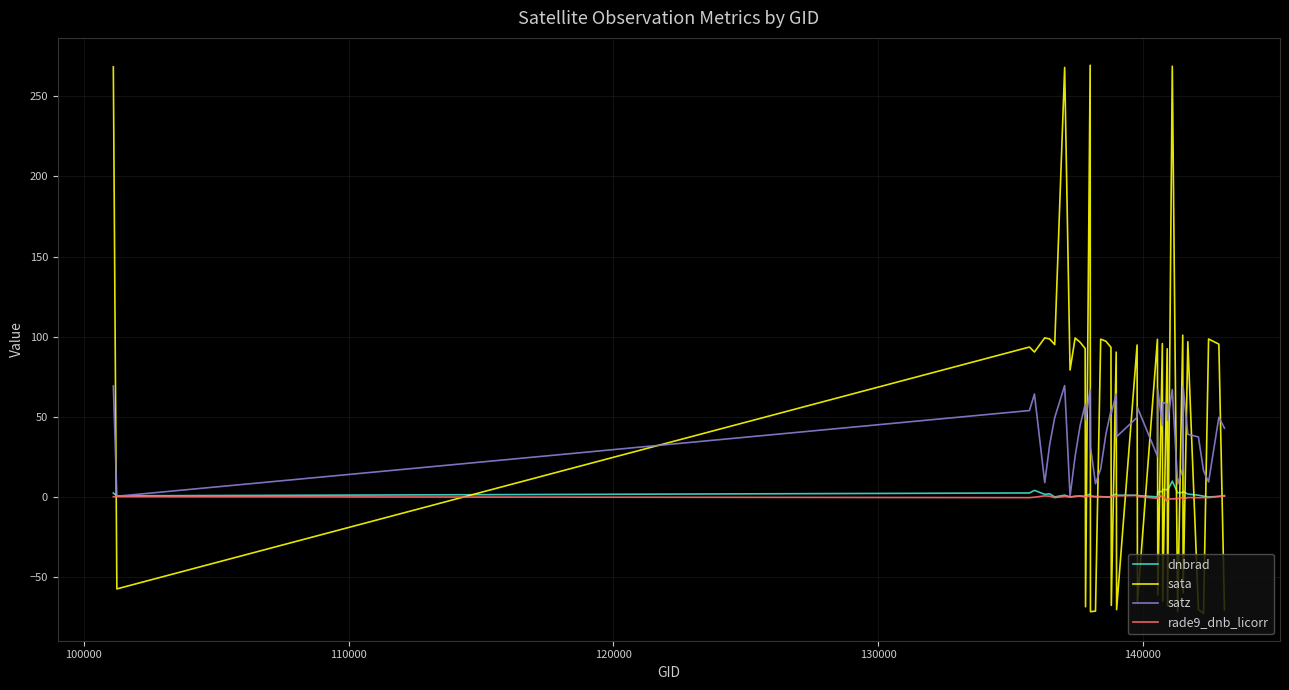

What is the minimum value for sata?

-72.4